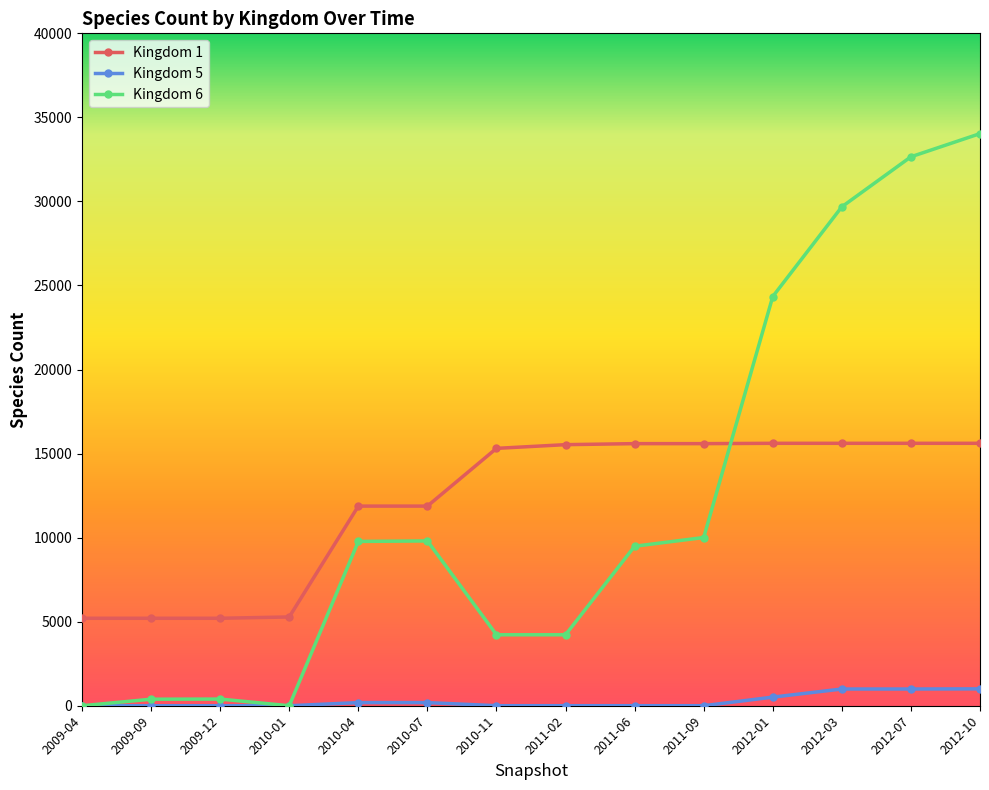

Which label corresponds to the largest value in the chart?

2012-10